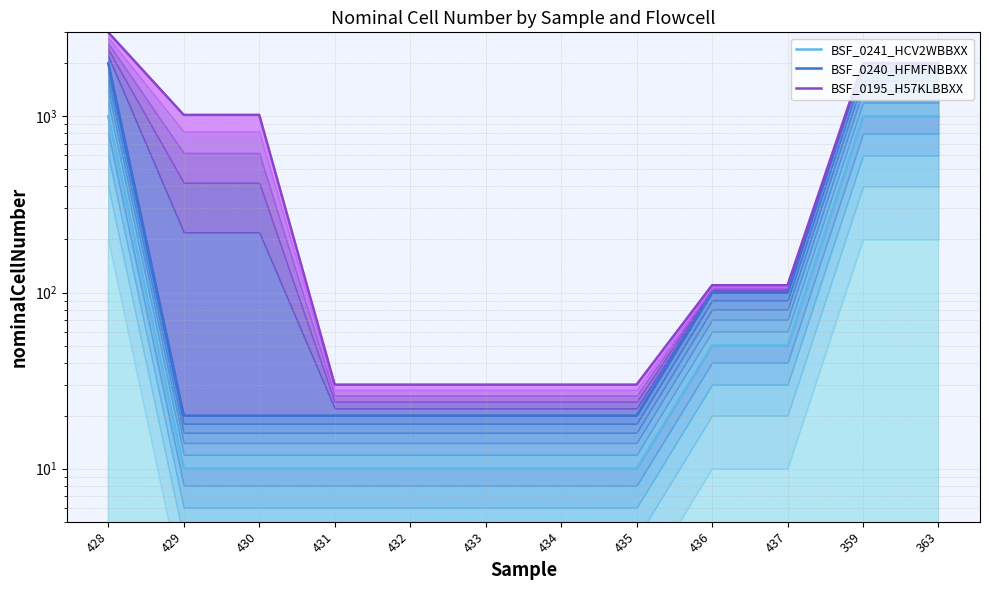

At how many categories does at least one series exceed 92?

7